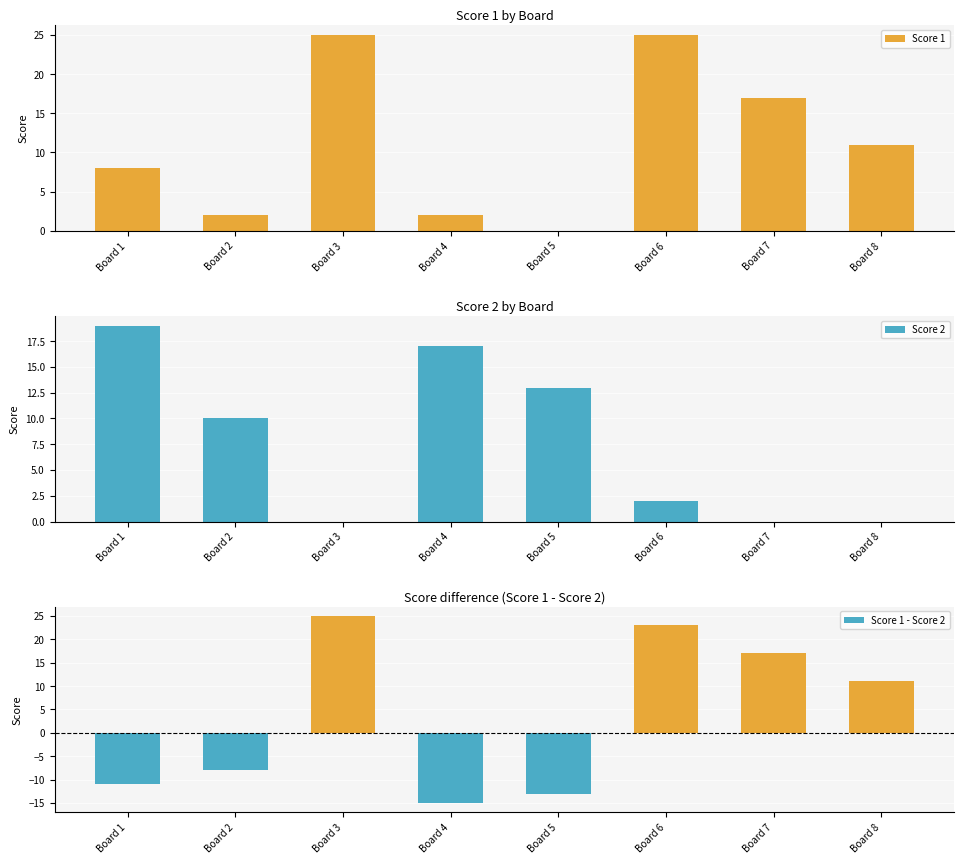

Are the bars grouped side by side (vs. stacked)?

Yes